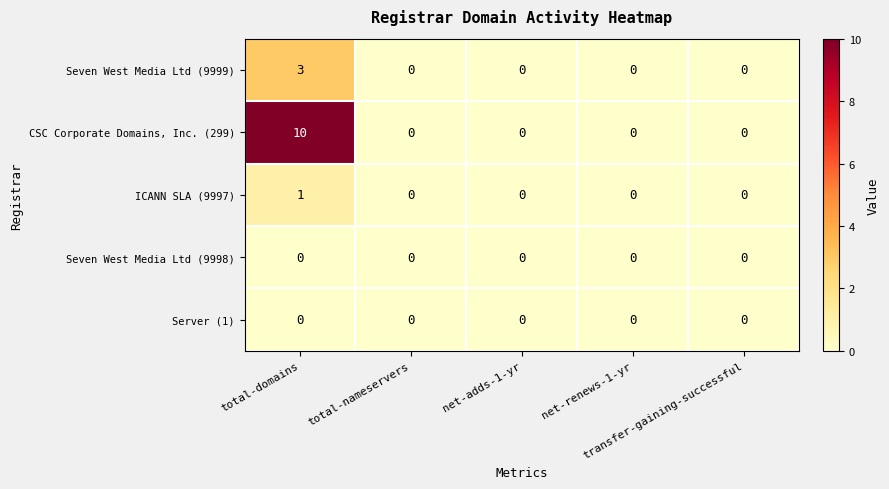

Which series has the widest spread of values?

CSC Corporate Domains, Inc. (299)